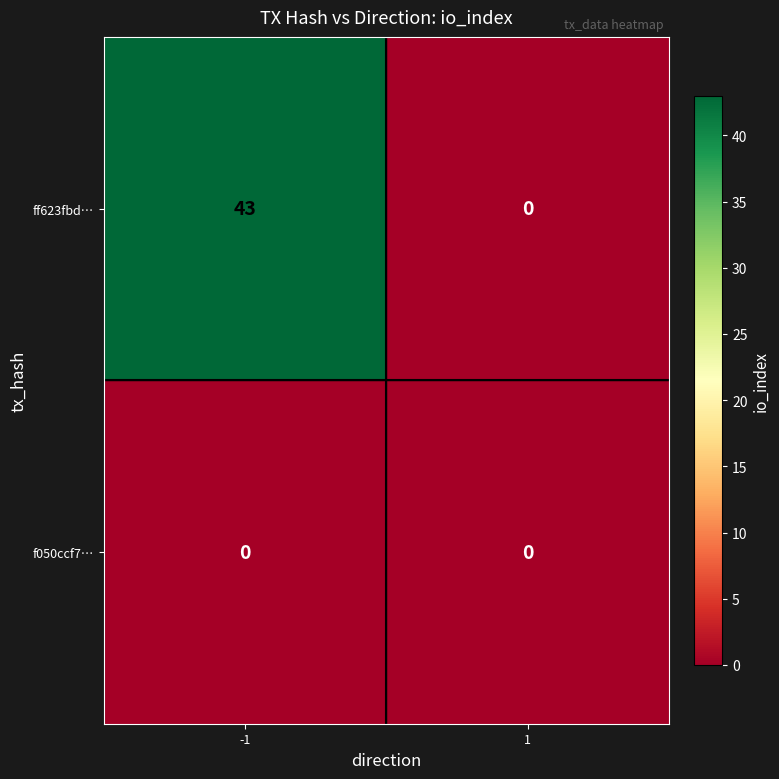

What is the sum of the ff623fbd… values at 1 and -1?

43